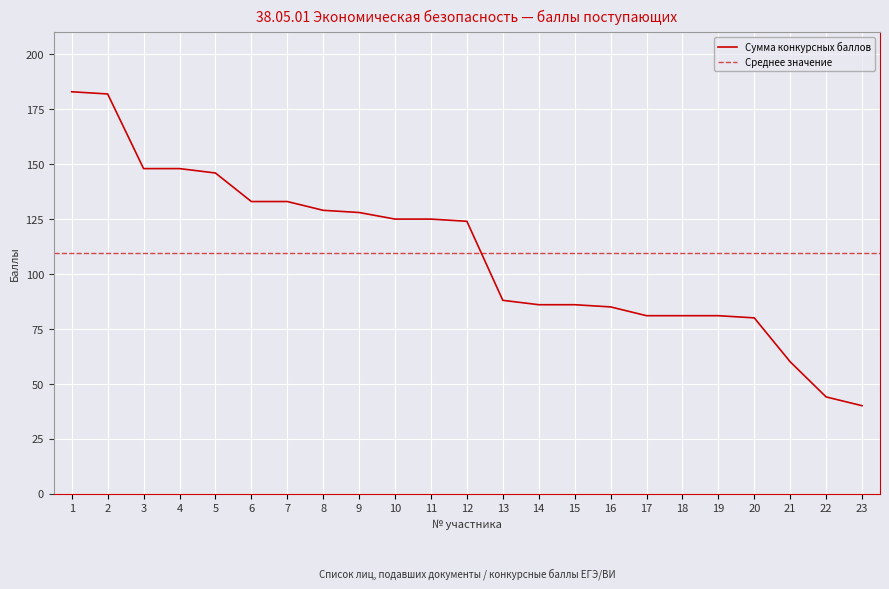

What is the value of the 8th point from the left?

129